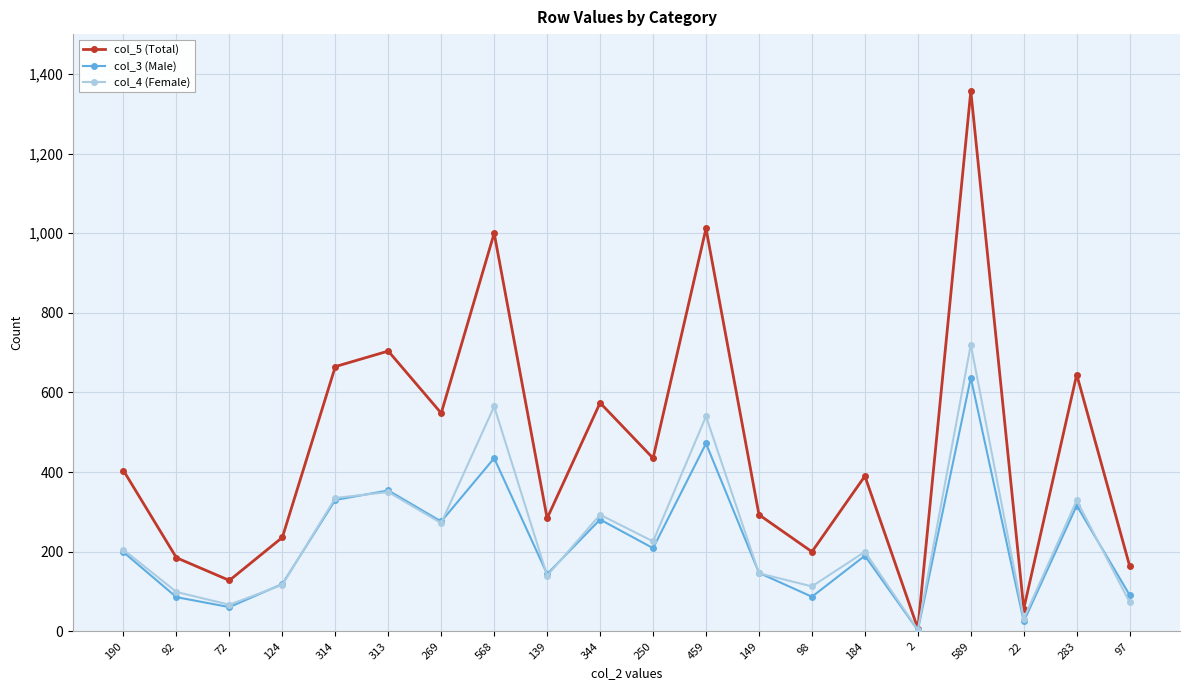

Is this an area chart (filled region under the line)?

No